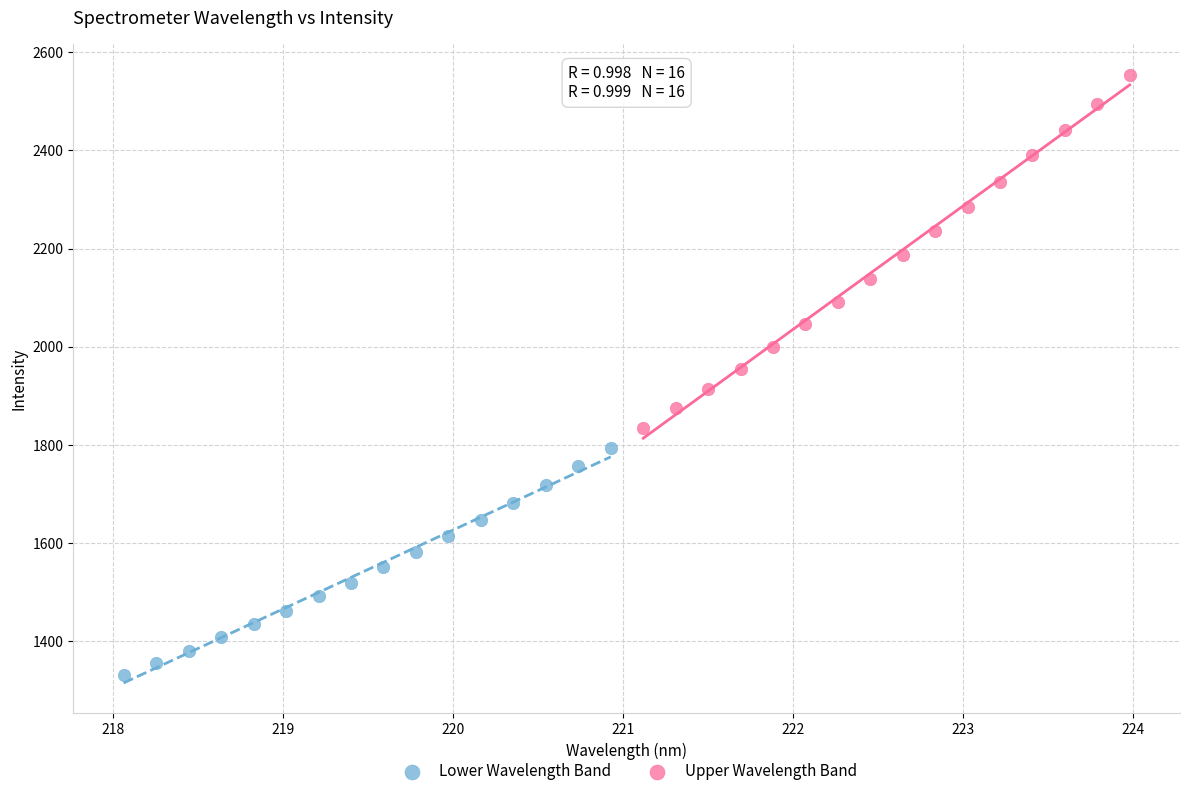

Which series reaches the maximum Y coordinate?

Upper Wavelength Band